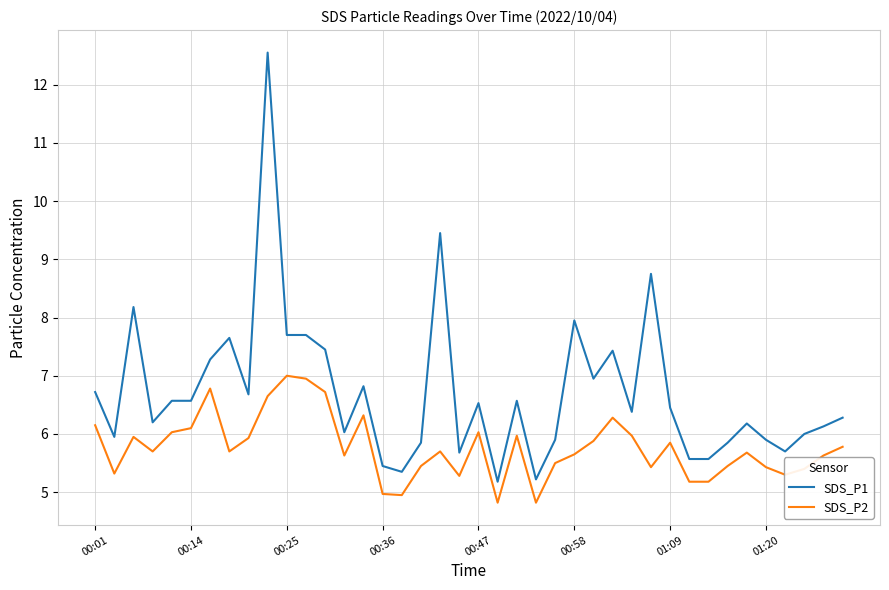

Rank the series by their average value, from highest to lowest.

SDS_P1, SDS_P2